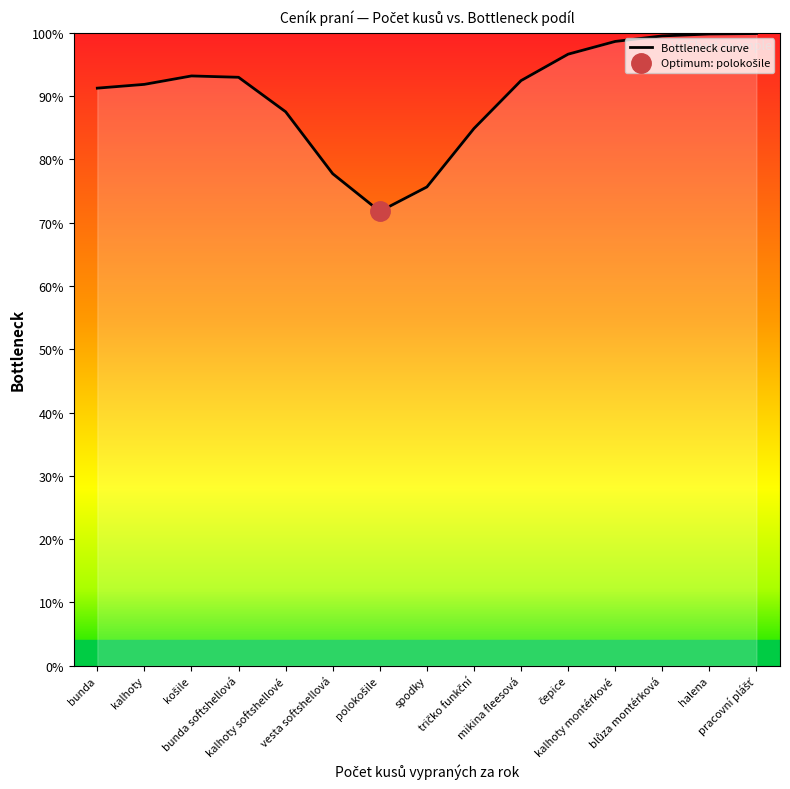

True or false: the data shows 29.7 at polokošile.

False